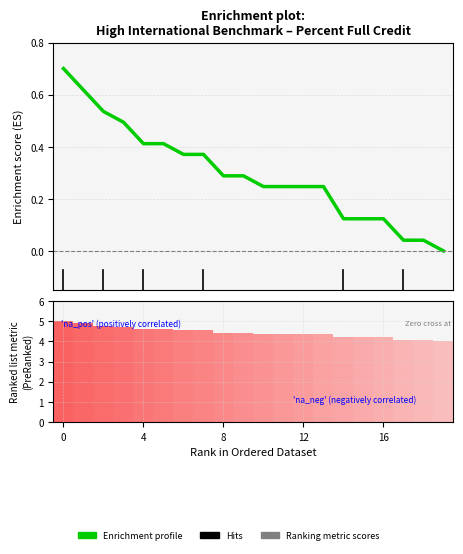

What is the value of the 7th bar from the left?

0.4